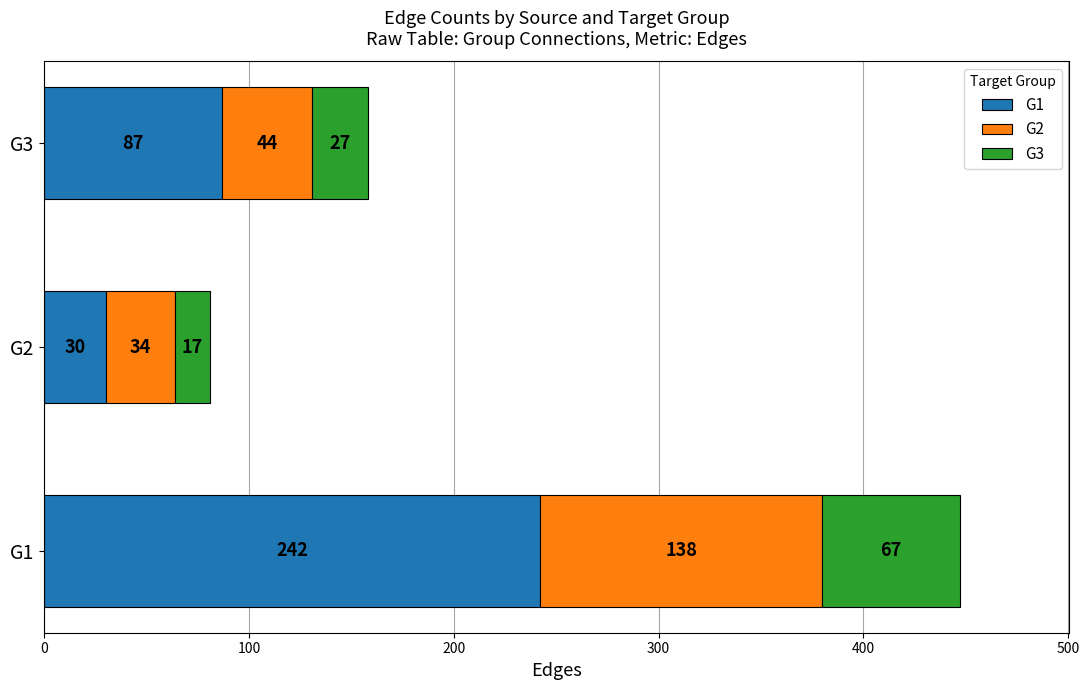

The G1 series shows 157 at G1. True or false?

False